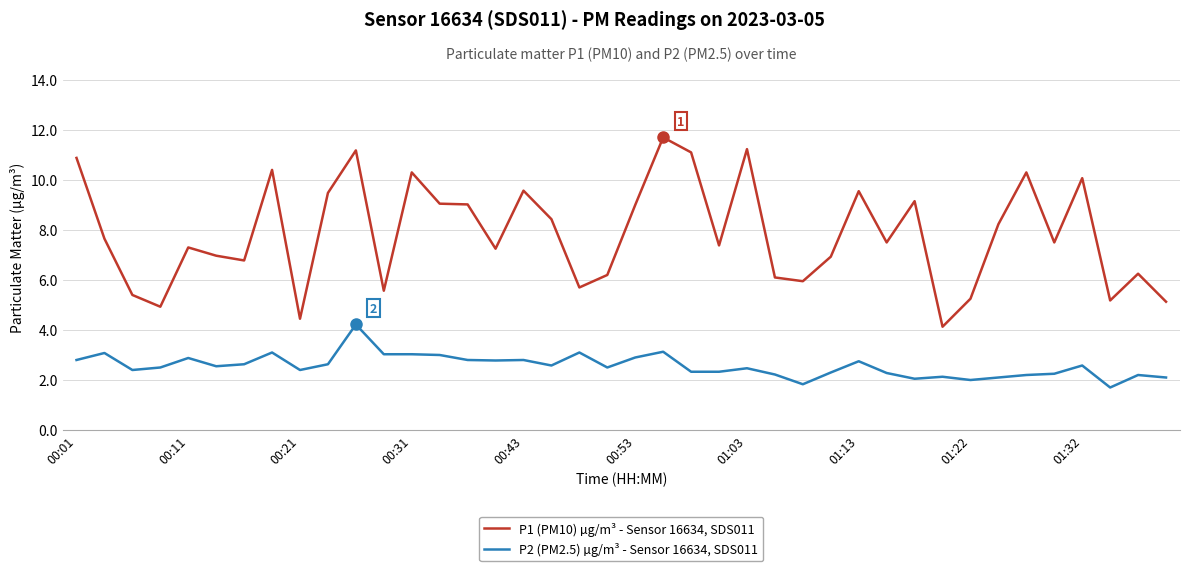

True or false: P2 (PM2.5) µg/m³ - Sensor 16634, SDS011 and P1 (PM10) µg/m³ - Sensor 16634, SDS011 cross at least once.

False